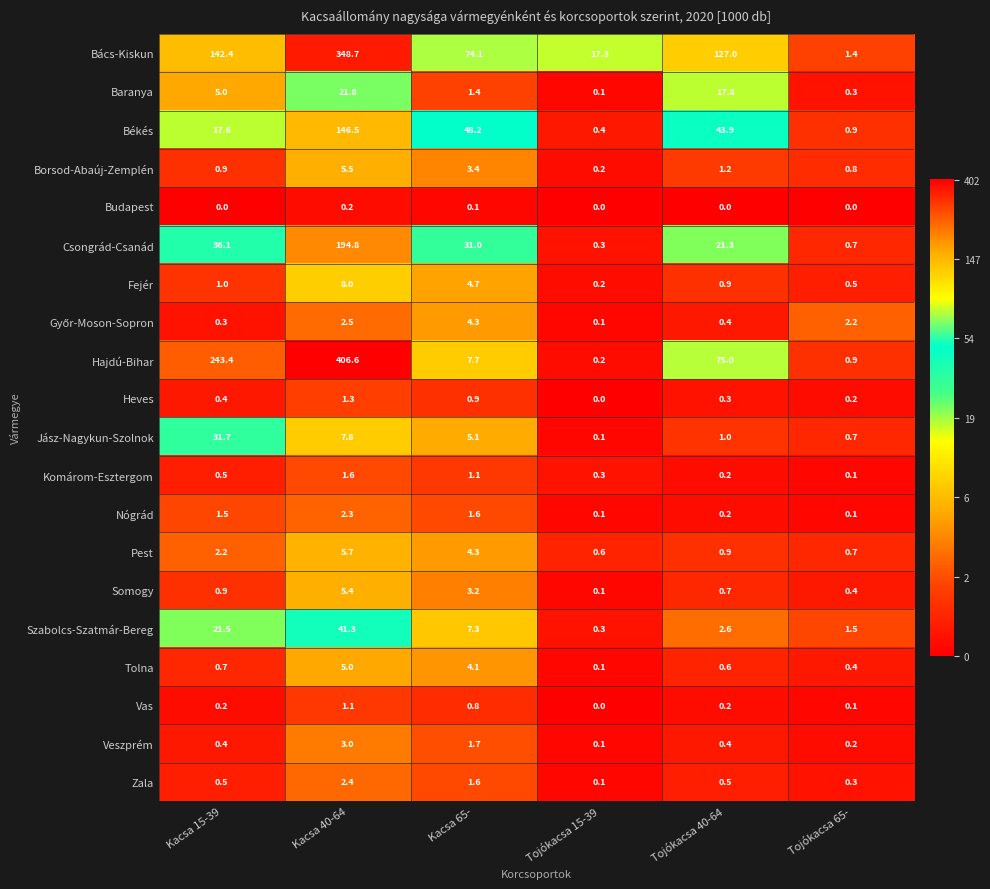

What is the average value of the Fejér series?

2.6